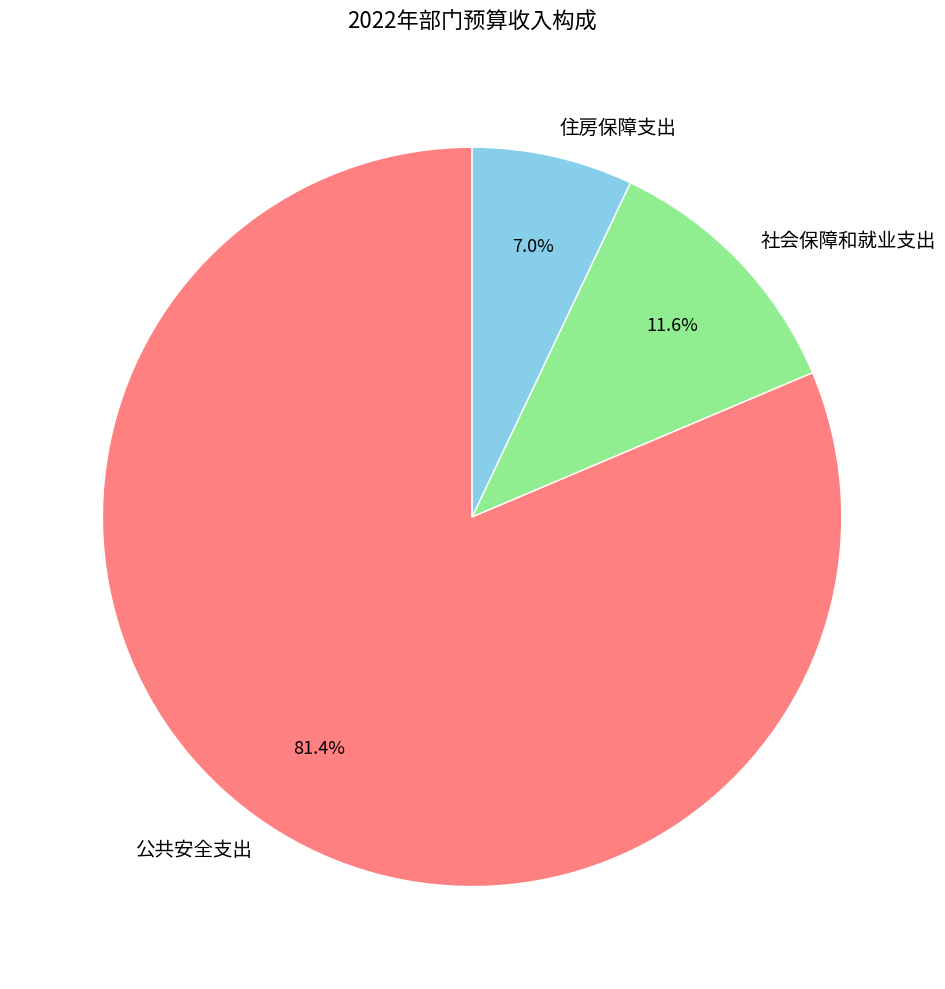

Does any single category account for the majority?

Yes